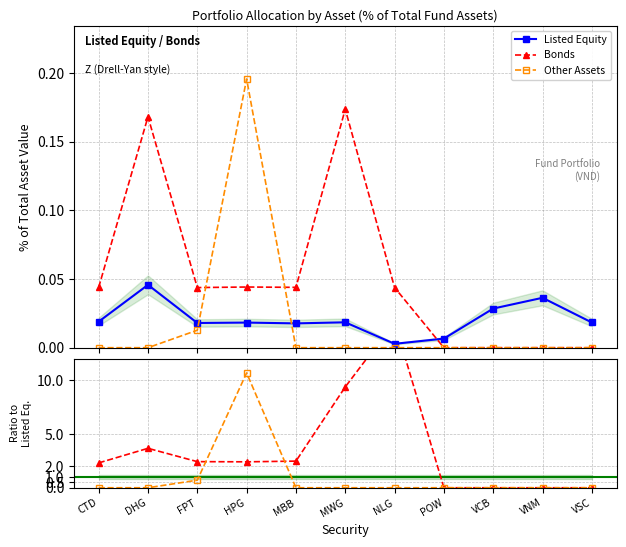

Between MBB and VCB, which series saw the biggest shift?

Bonds